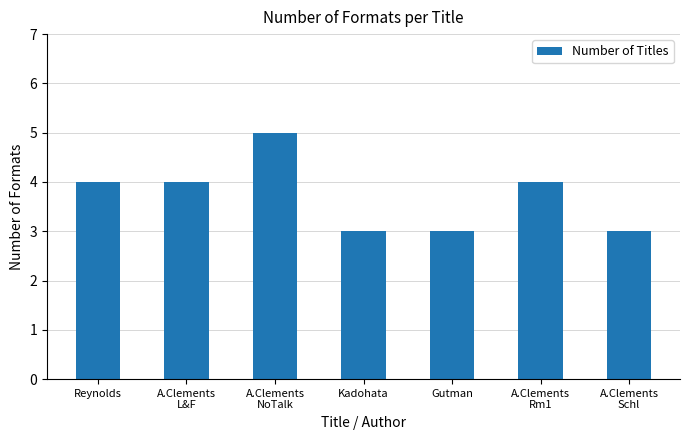

What is the smallest value displayed?

3